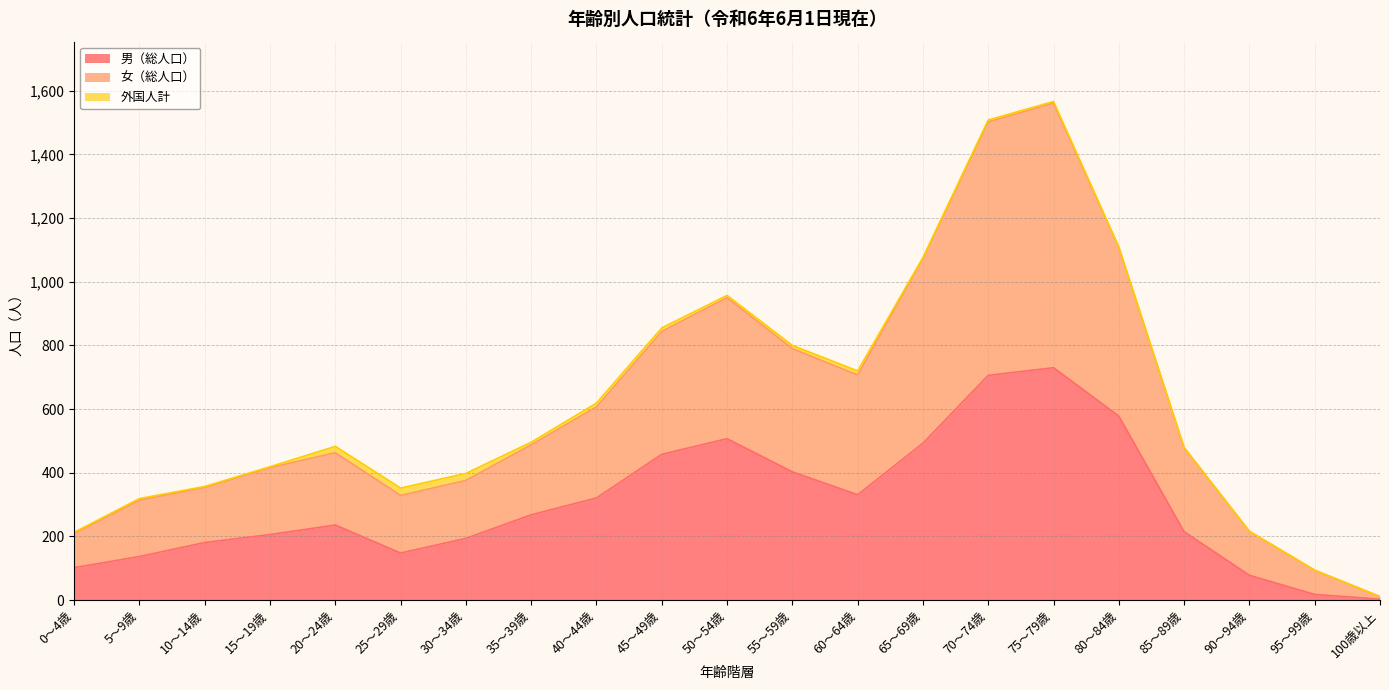

Is it true that 男（総人口） equals 268 at 35～39歳?

True